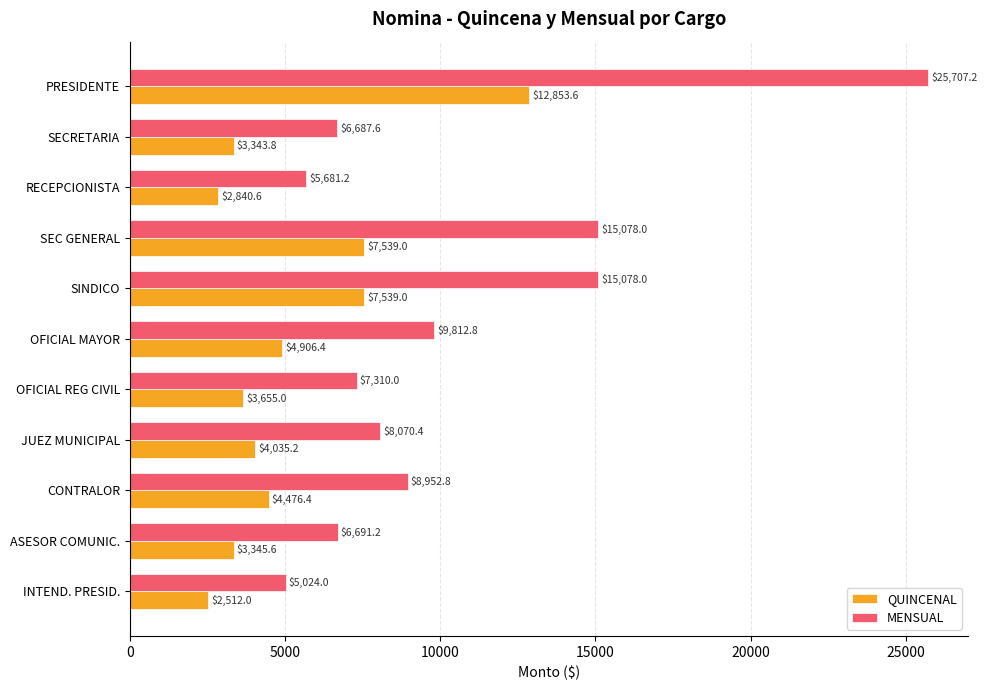

Which category has the lowest value in the QUINCENAL series?

INTEND. PRESID.